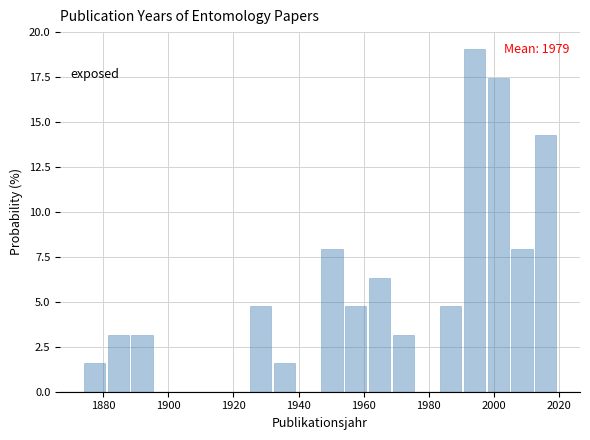

Around what value on the x-axis is the tallest bar? Give the approximate position of its centre, as read against the axis.

1994